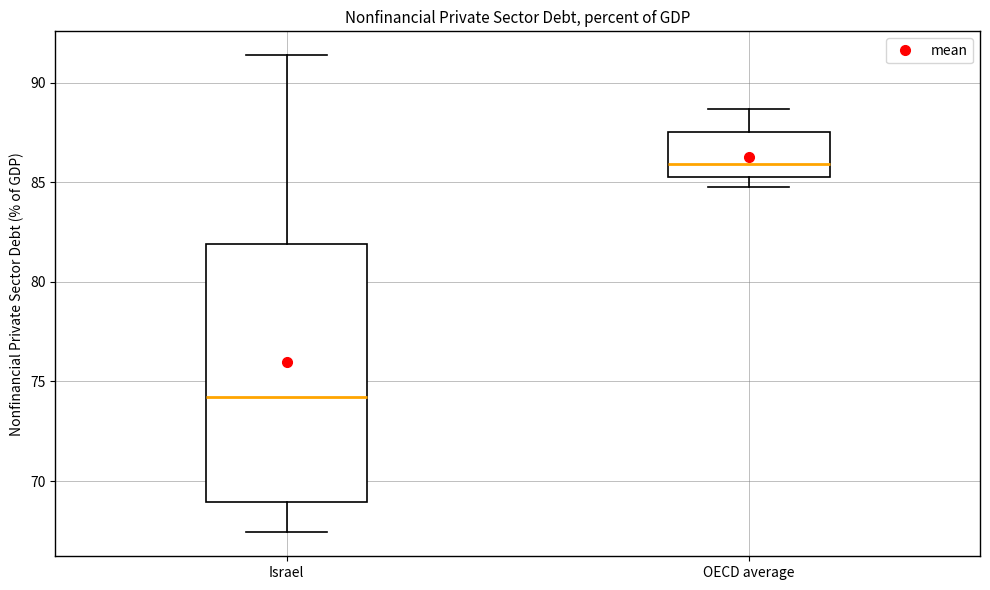

Comparing the boxes themselves (not the whiskers), which one is the tallest?

Israel